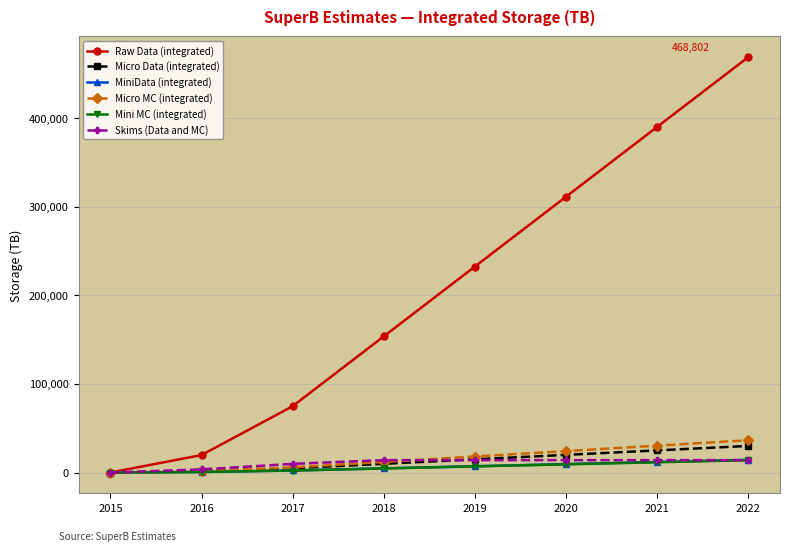

Which series has the largest range (max minus min)?

Raw Data (integrated)